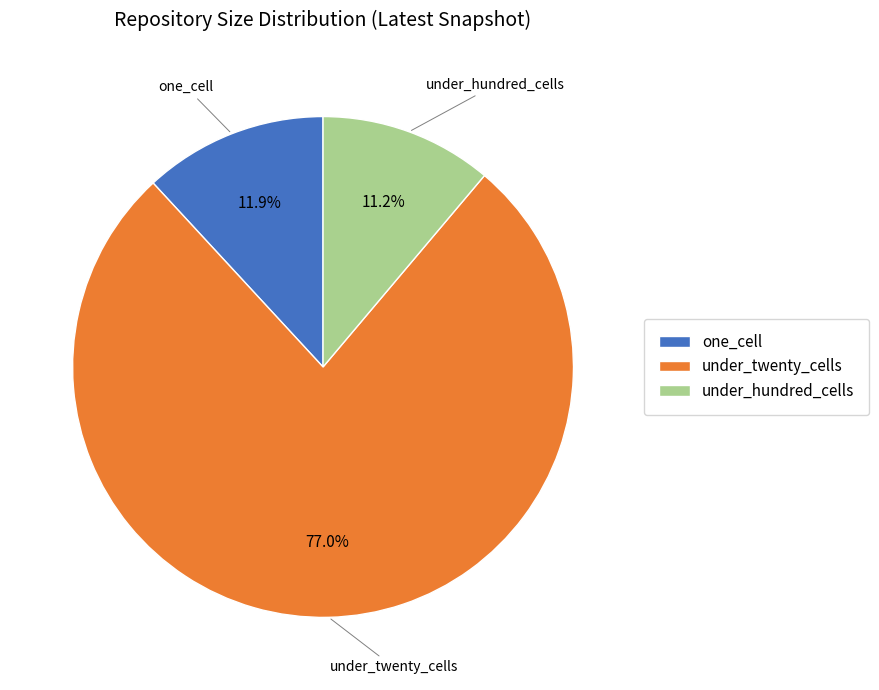

To the nearest percent, what percentage of the pie is under_hundred_cells?

11%